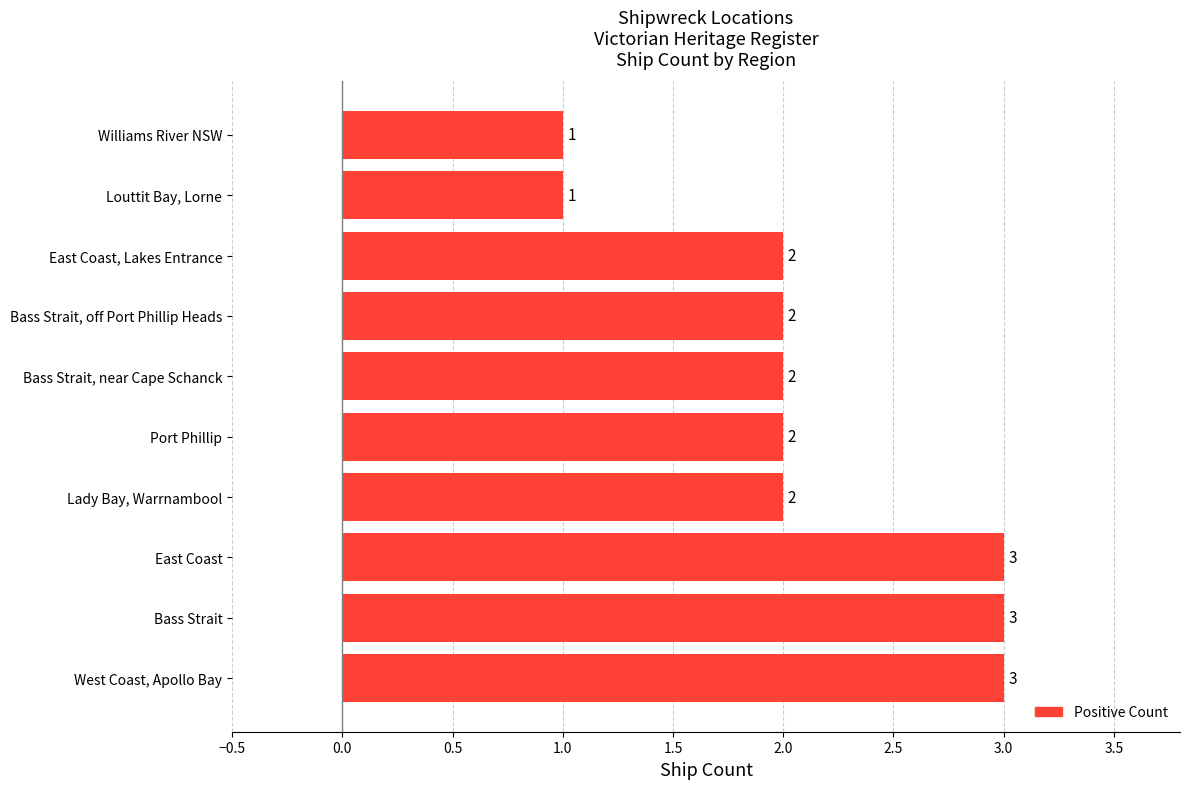

Count the number of categories in the chart.

10